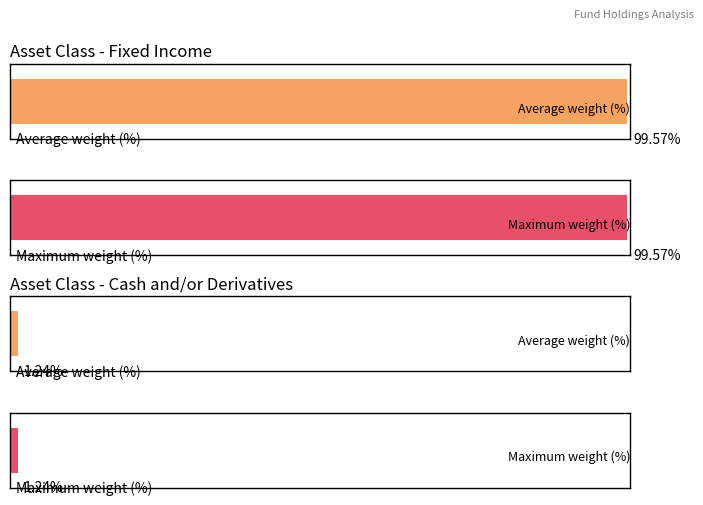

At which category is the sum across all series the highest?

Fixed Income (HYLD)